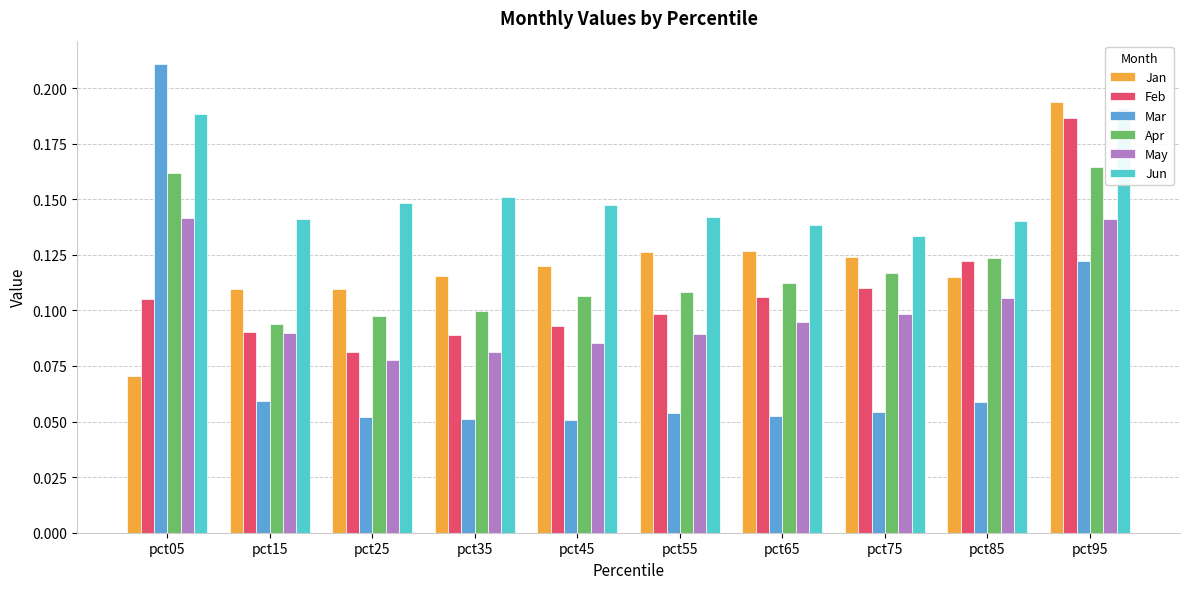

The value of Feb at pct75 is 0.0. True or false?

False